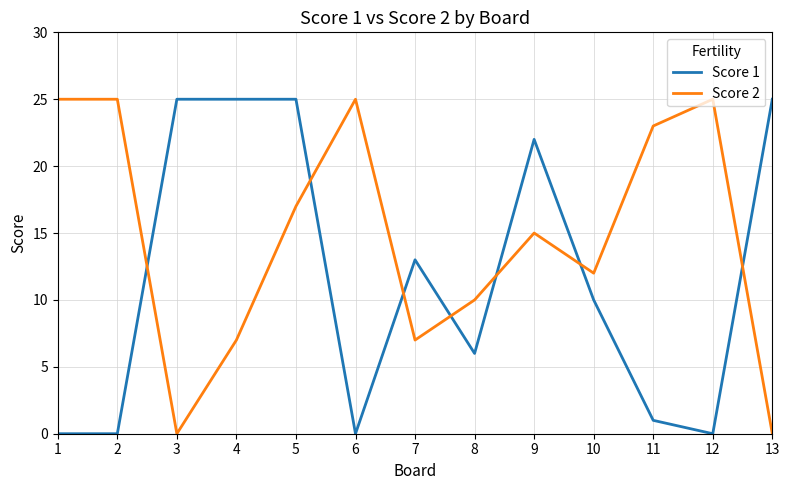

What is the spread (max minus min) of values at 8?

4